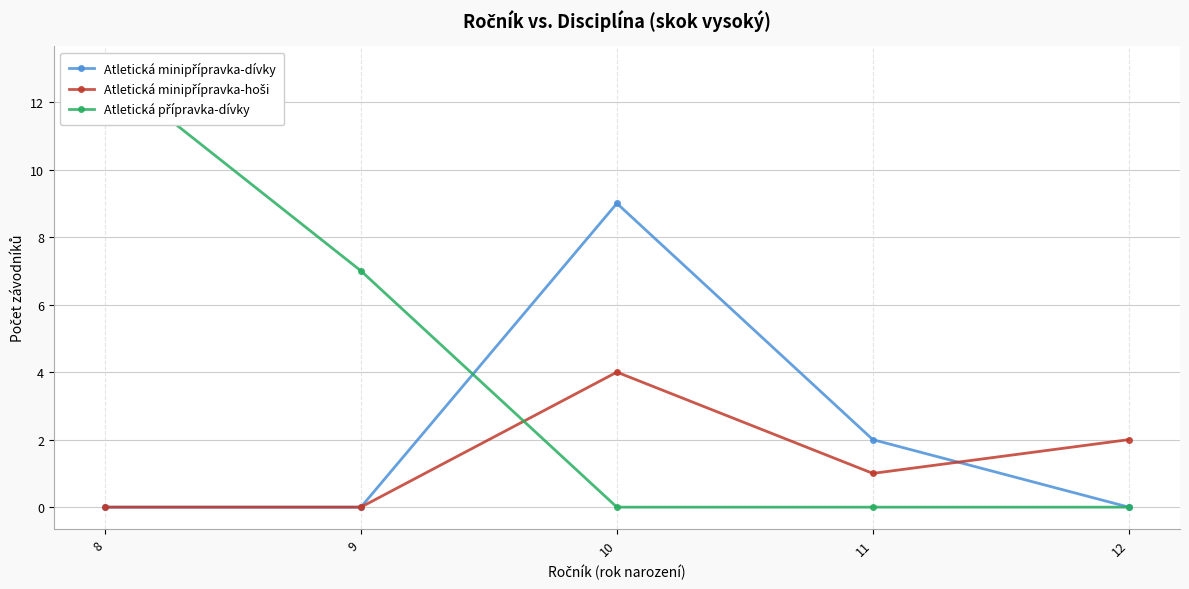

Reading left to right, what are all the values shown in this chart?

Atletická minipřípravka-dívky: 0	0	9	2	0
Atletická minipřípravka-hoši: 0	0	4	1	2
Atletická přípravka-dívky: 13	7	0	0	0